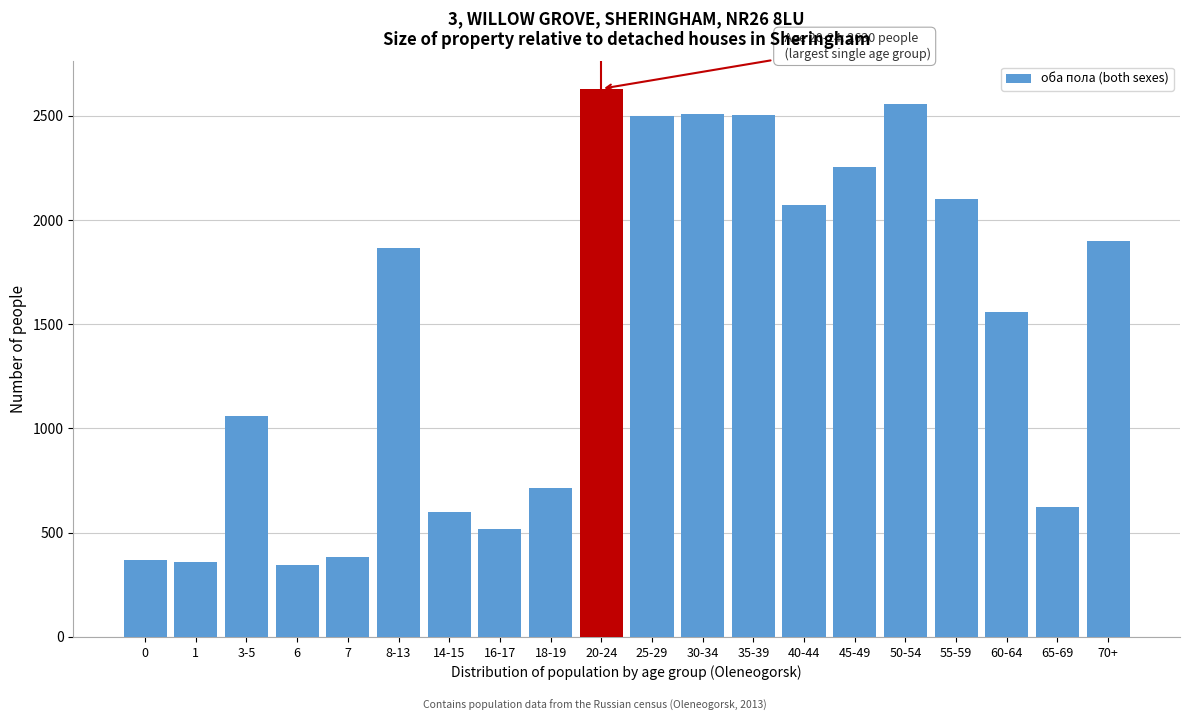

The value at 0 is 371. True or false?

True